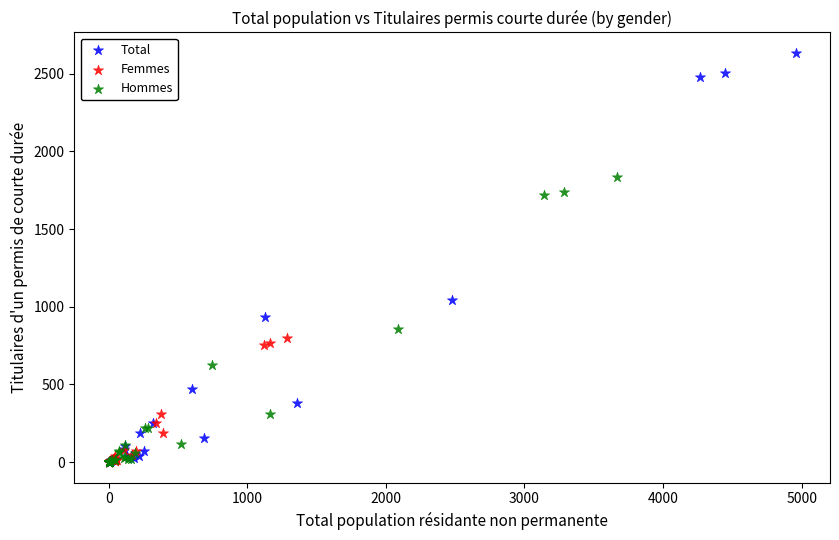

Which series contains the highest Y value?

Total